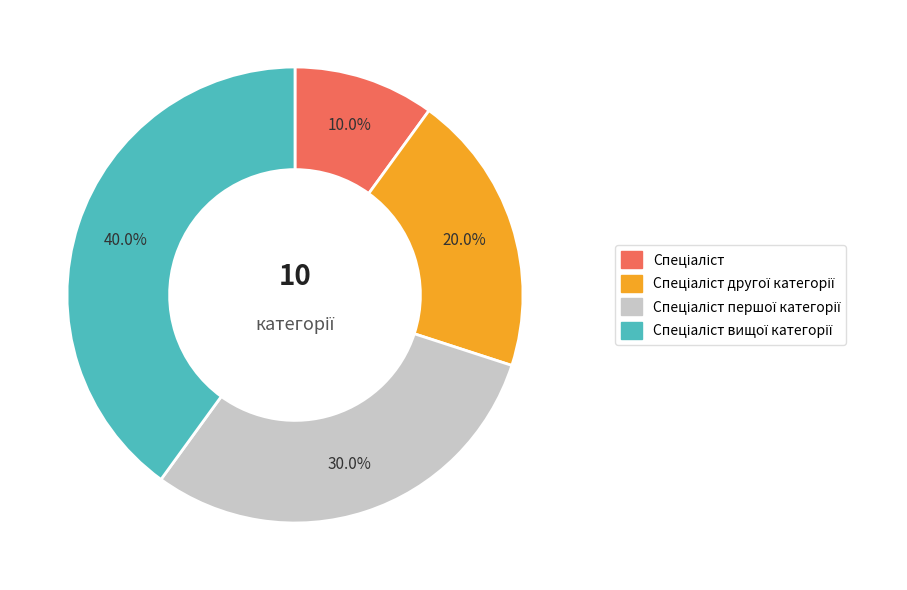

Is there any slice that represents more than half of the pie?

No